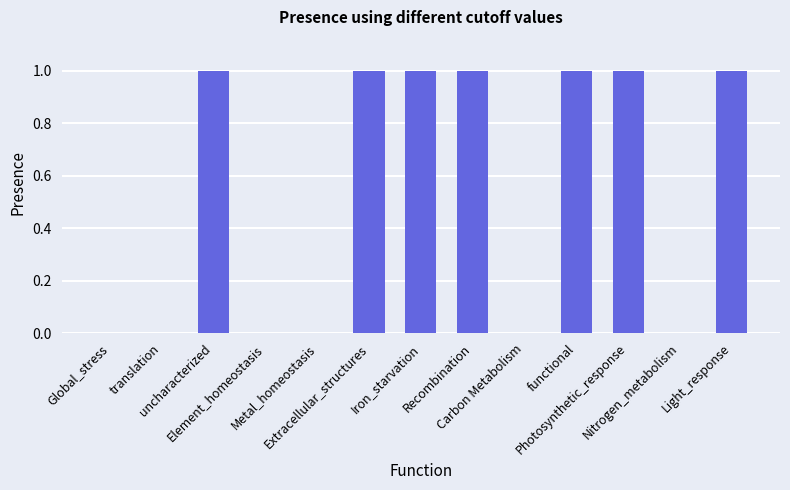

How many data points does each series have?

13